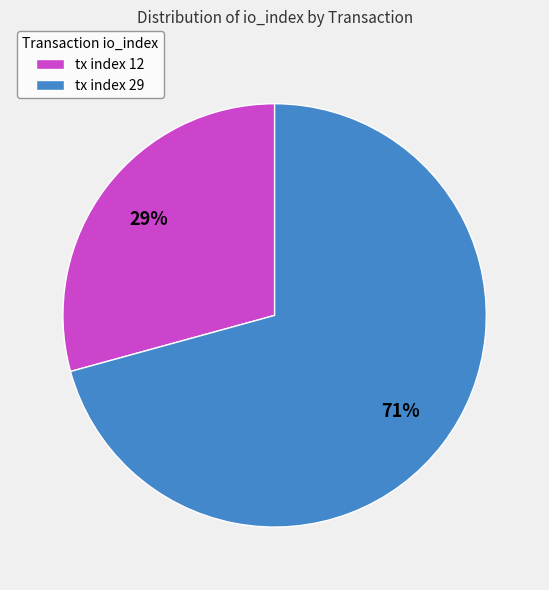

What percentage is the tx index 12 slice, to the nearest percent?

29%